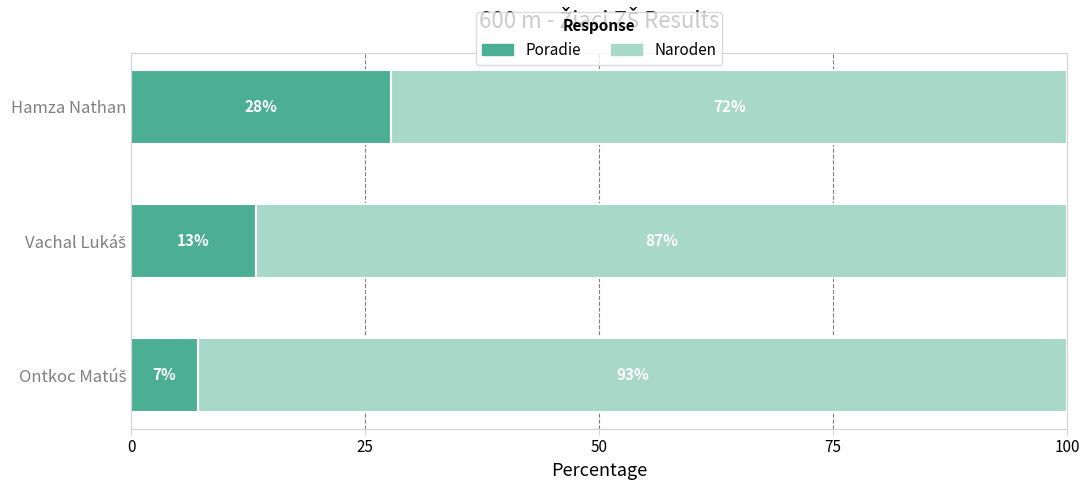

Which category has the highest value in the Poradie series?

Hamza Nathan